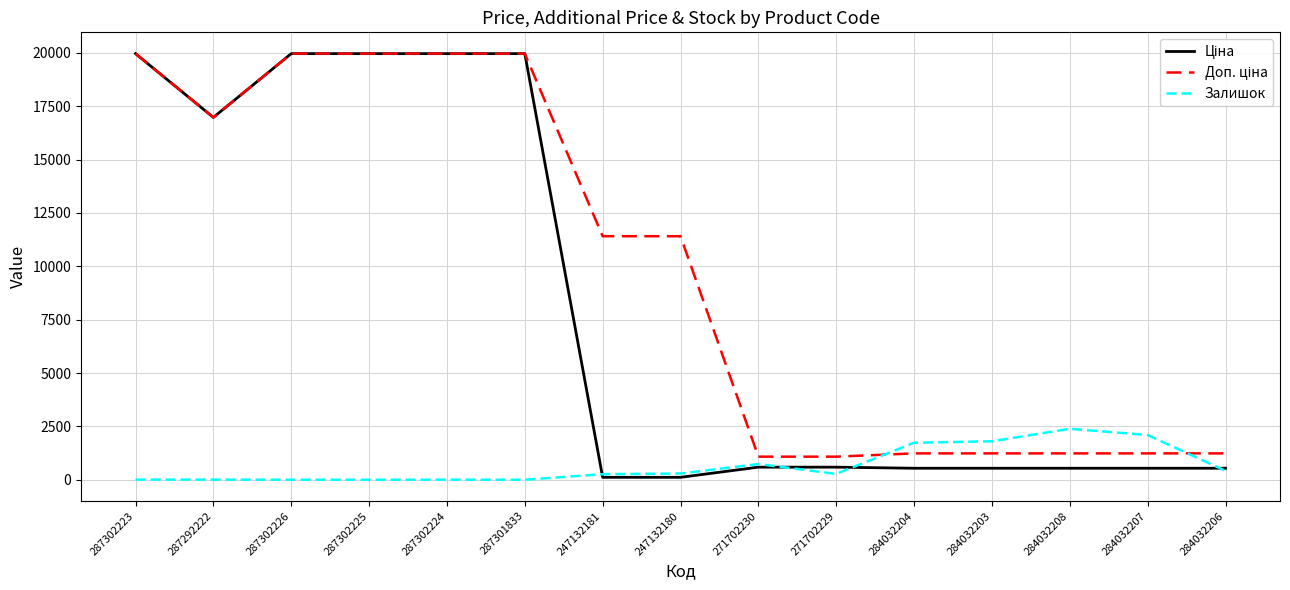

What is the greatest value displayed?

19964.2